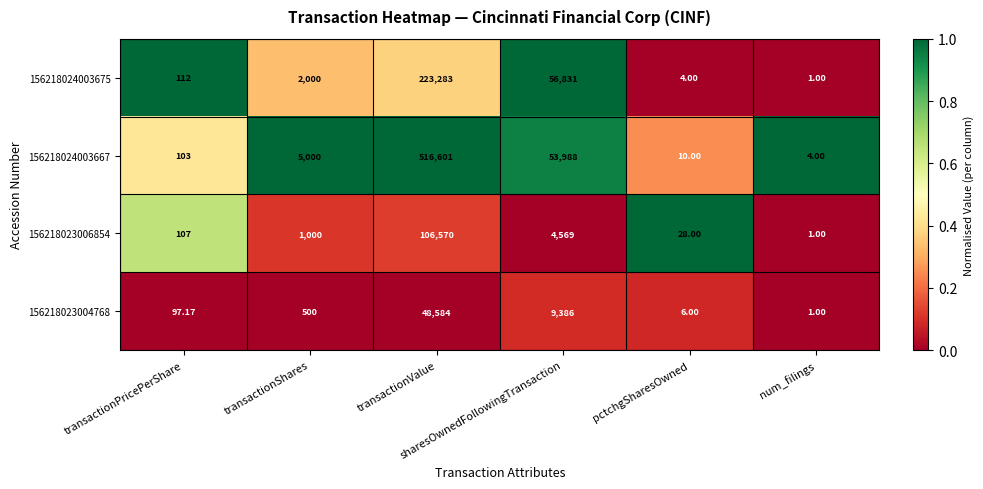

Which series has the widest spread of values?

156218024003667